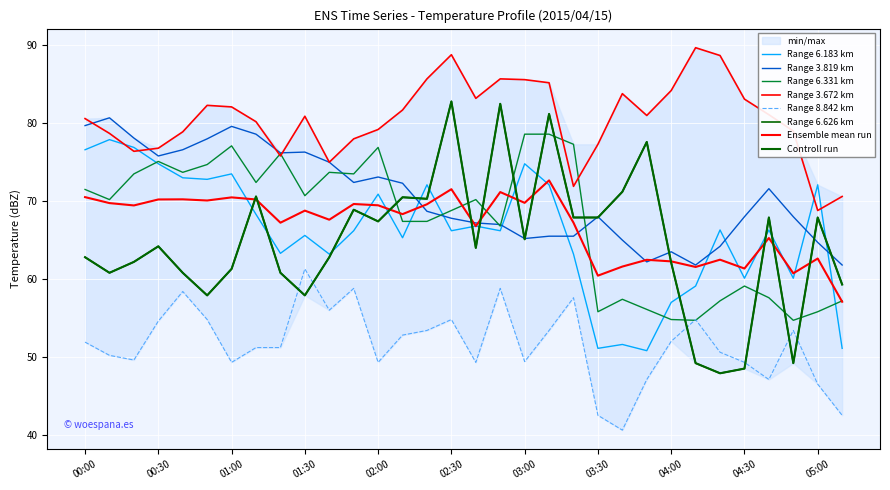

What is the difference between the maximum and minimum values in the 8.842 series?

20.7